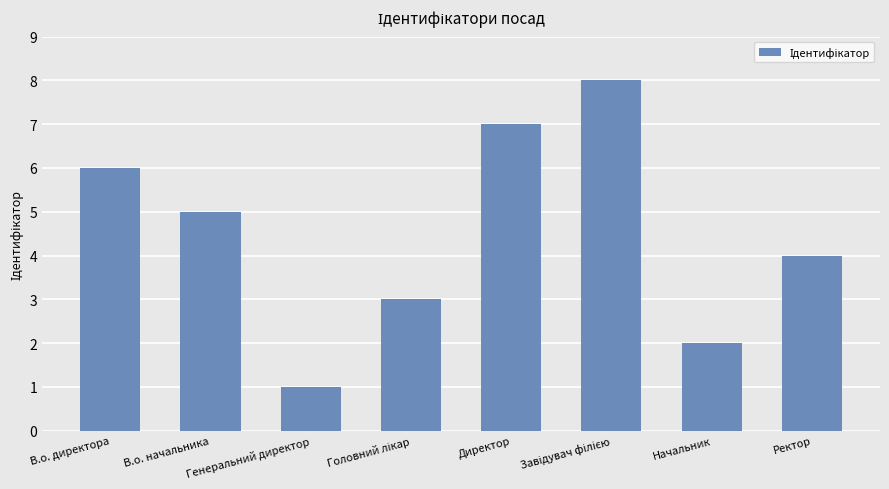

Does the chart contain any negative values?

No